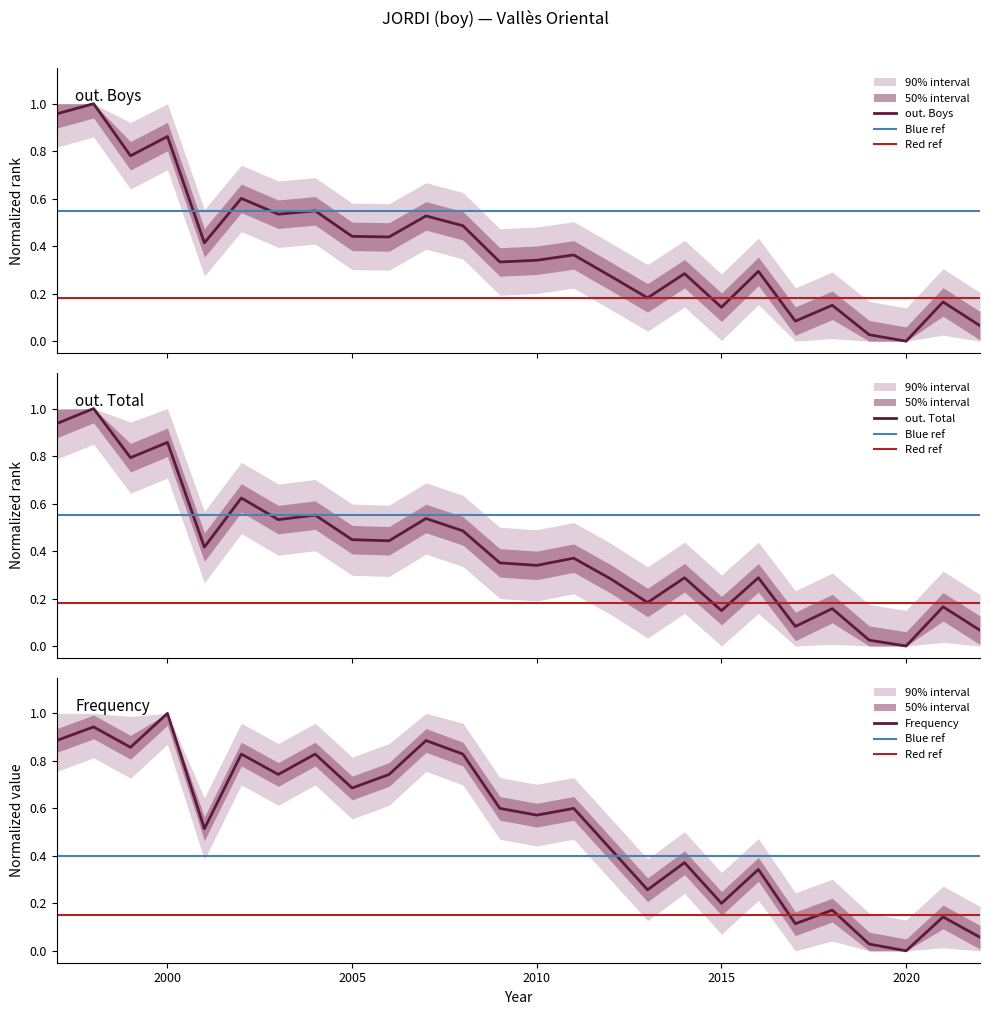

Is it true that Frequency equals 0.8 at 2008?

True